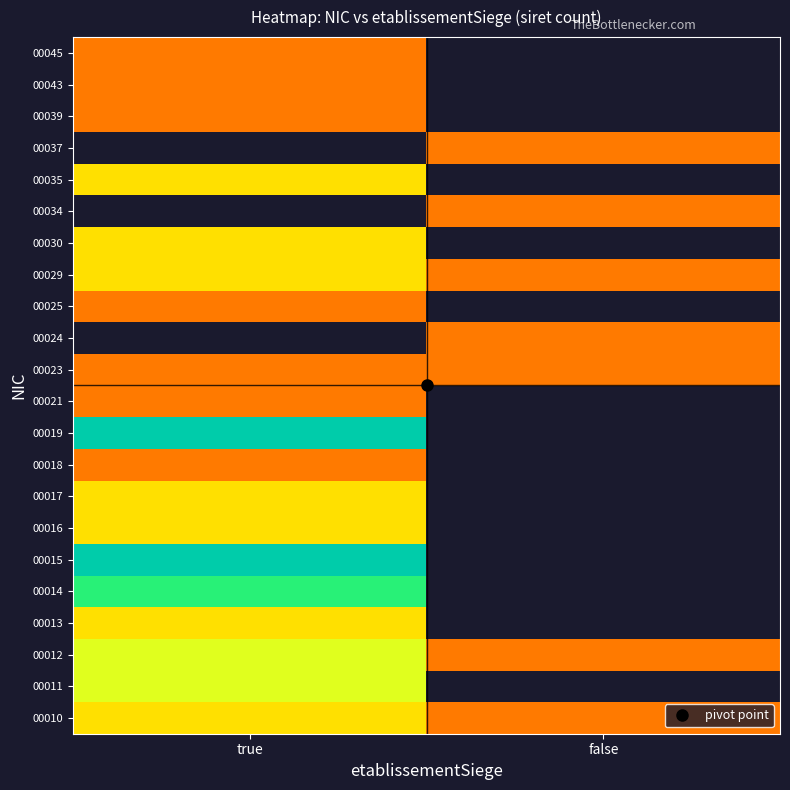

What is the smallest value displayed?

1.0